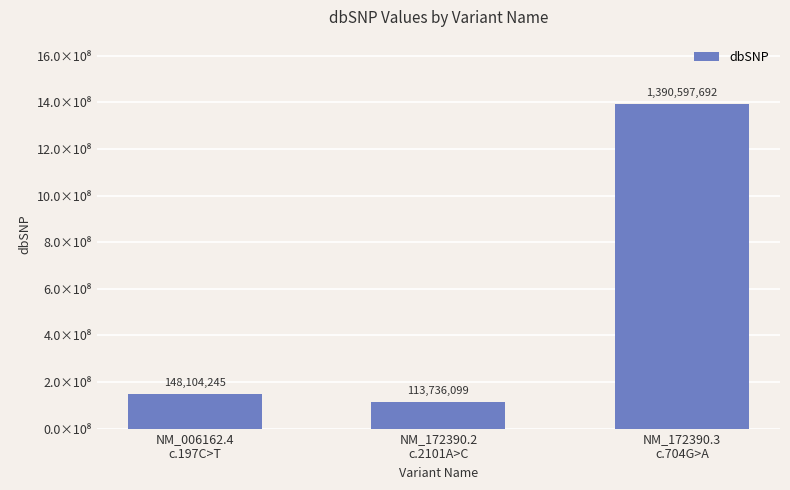

Reading left to right, extract all data points from this chart.

148104245	113736099	1390597692